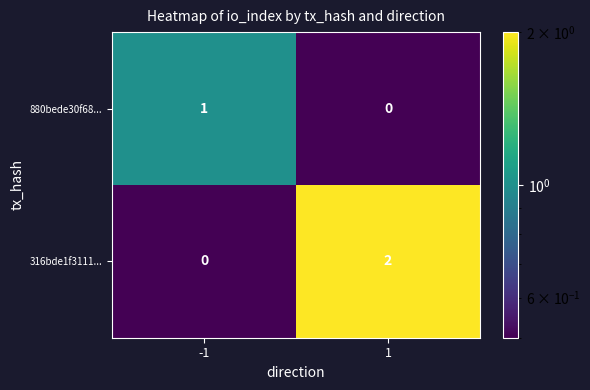

Is the value of 316bde1f3111... at -1 greater than the value of 880bede30f68... at -1?

No